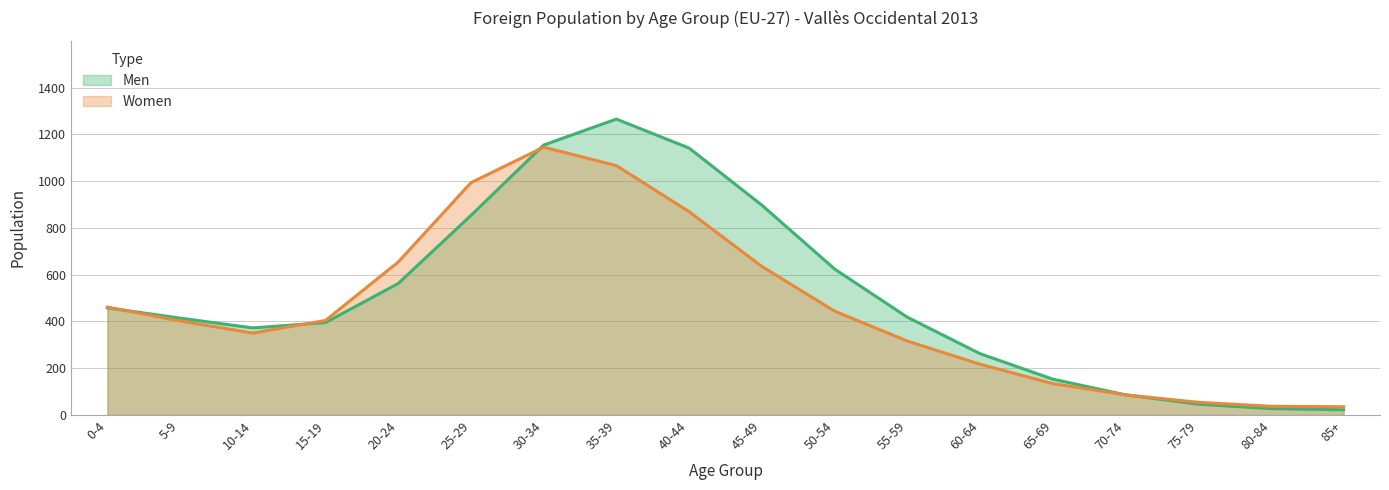

Reading left to right, extract all data points from this chart.

Men: 458	414	372	395	562	853	1154	1265	1141	897	624	418	262	153	86	46	27	22
Women: 461	402	350	404	654	993	1145	1066	869	635	444	316	217	134	86	54	37	35